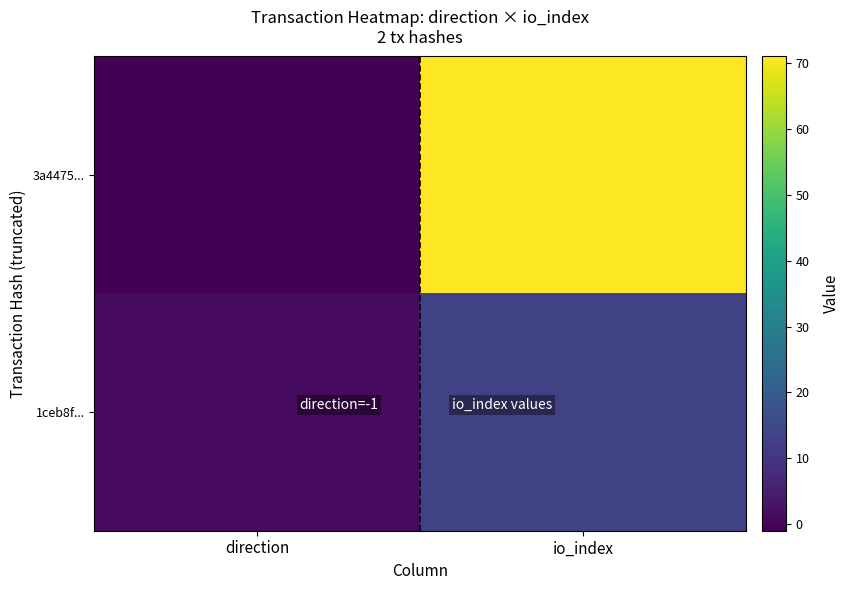

Reading left to right, list all the values displayed in this chart.

3a4475...: direction=-1	io_index=71
1ceb8f...: direction=1	io_index=13